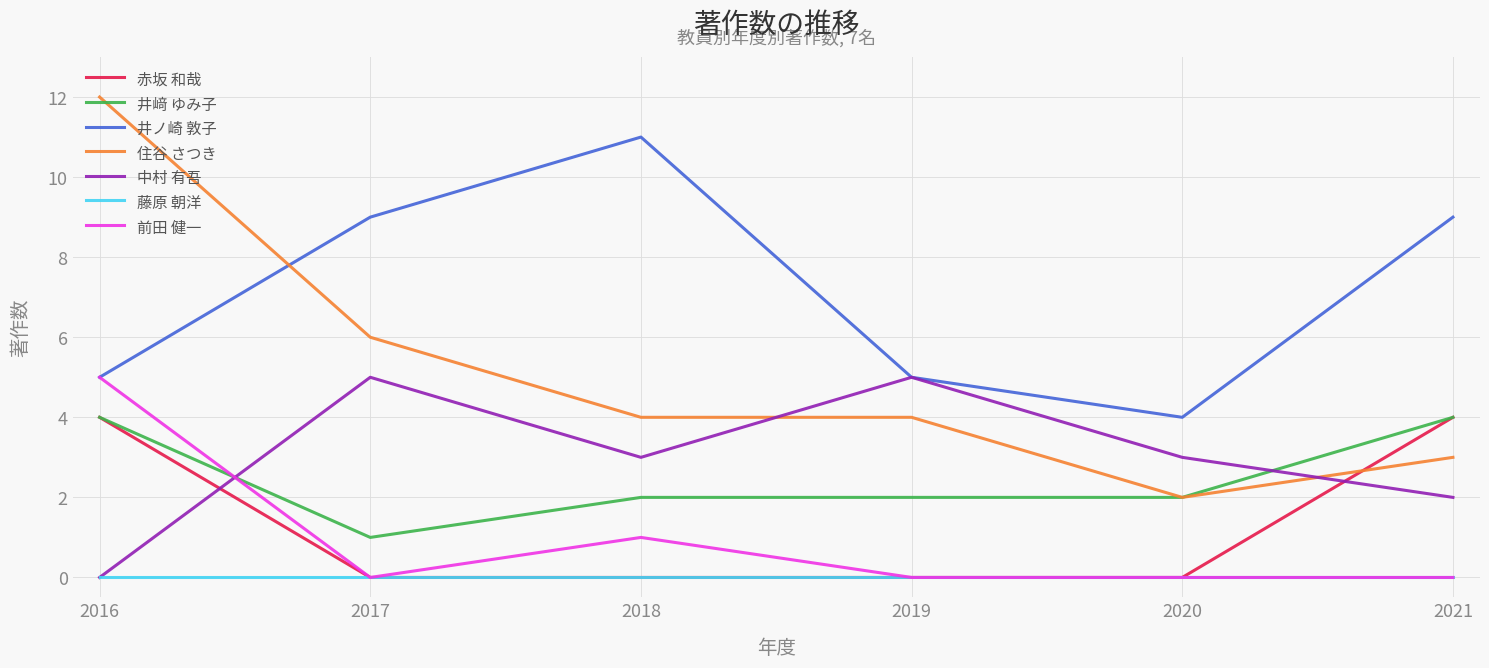

What is the approximate value of 井ノ崎 敦子 at 2017?

9